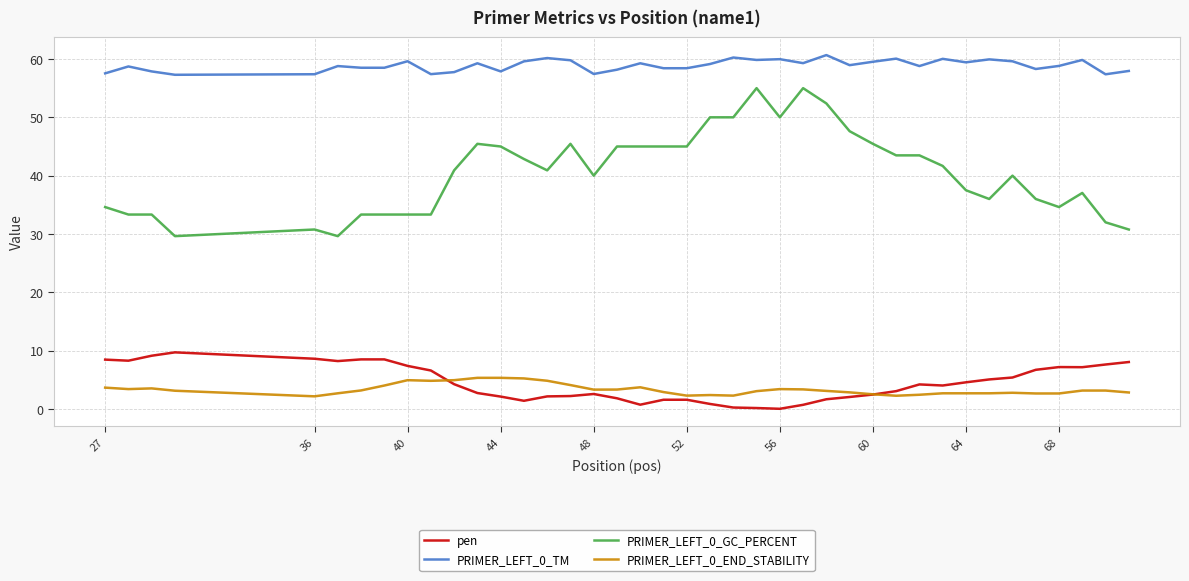

True or false: PRIMER_LEFT_0_END_STABILITY and PRIMER_LEFT_0_TM intersect in this chart.

False